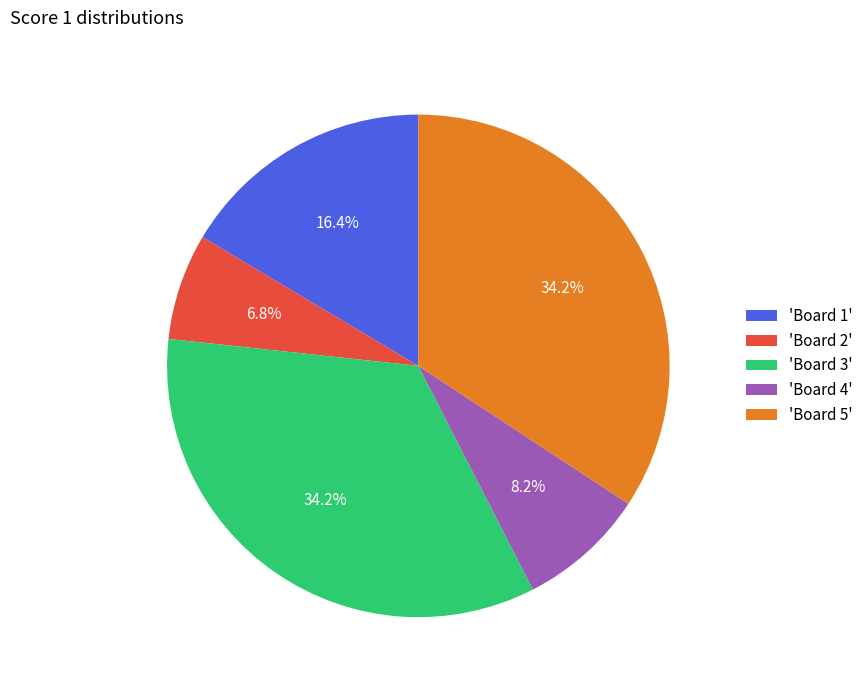

Which category has the smallest portion of the pie?

'Board 2'